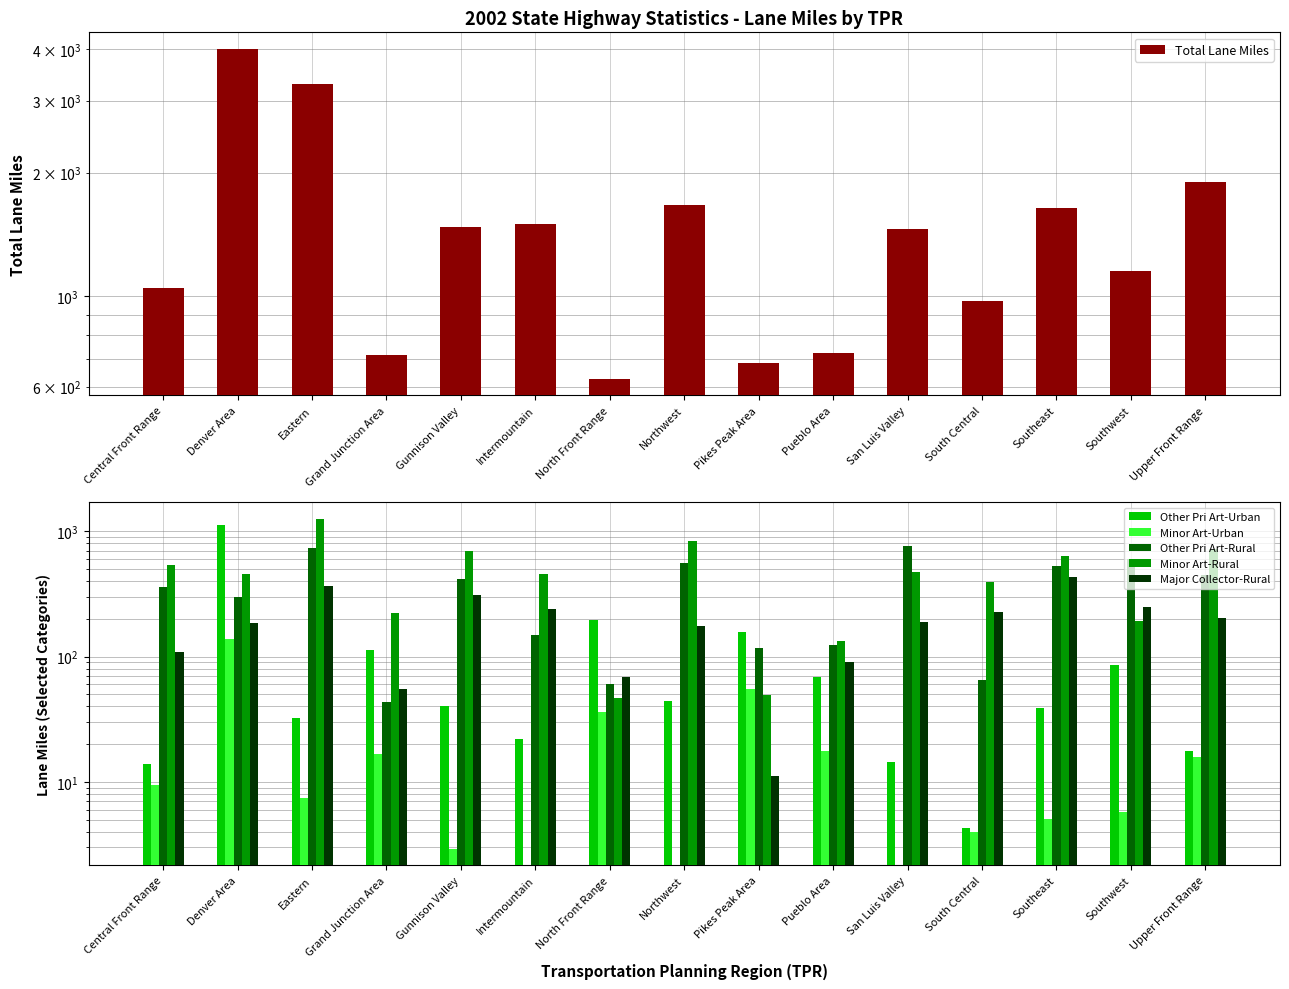

At Central Front Range, list the series in order from largest to smallest.

Total Lane Miles, Minor Art-Rural, Other Pri Art-Rural, Major Collector-Rural, Other Pri Art-Urban, Minor Art-Urban